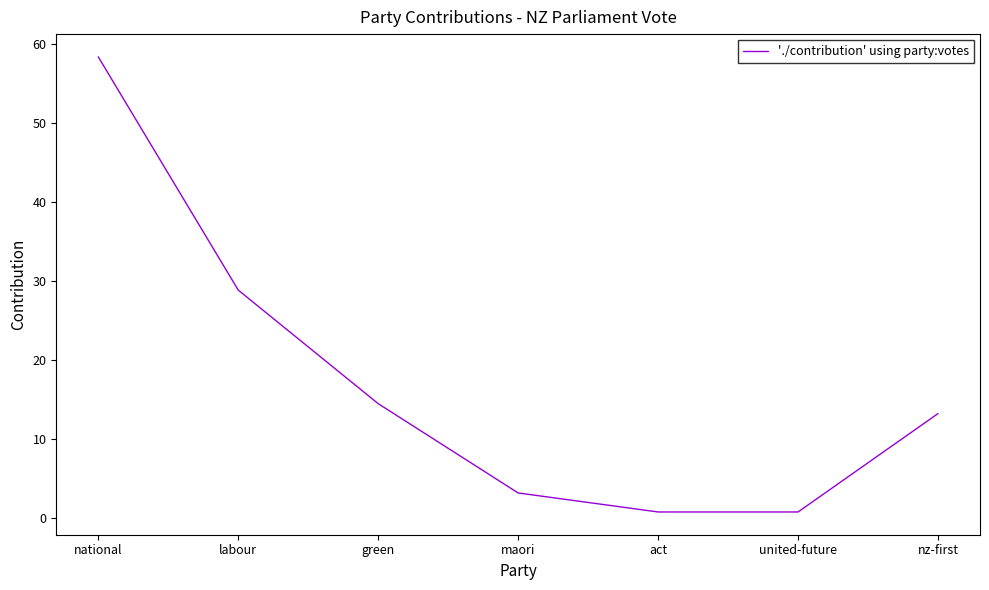

Which category has the highest value across all series?

national